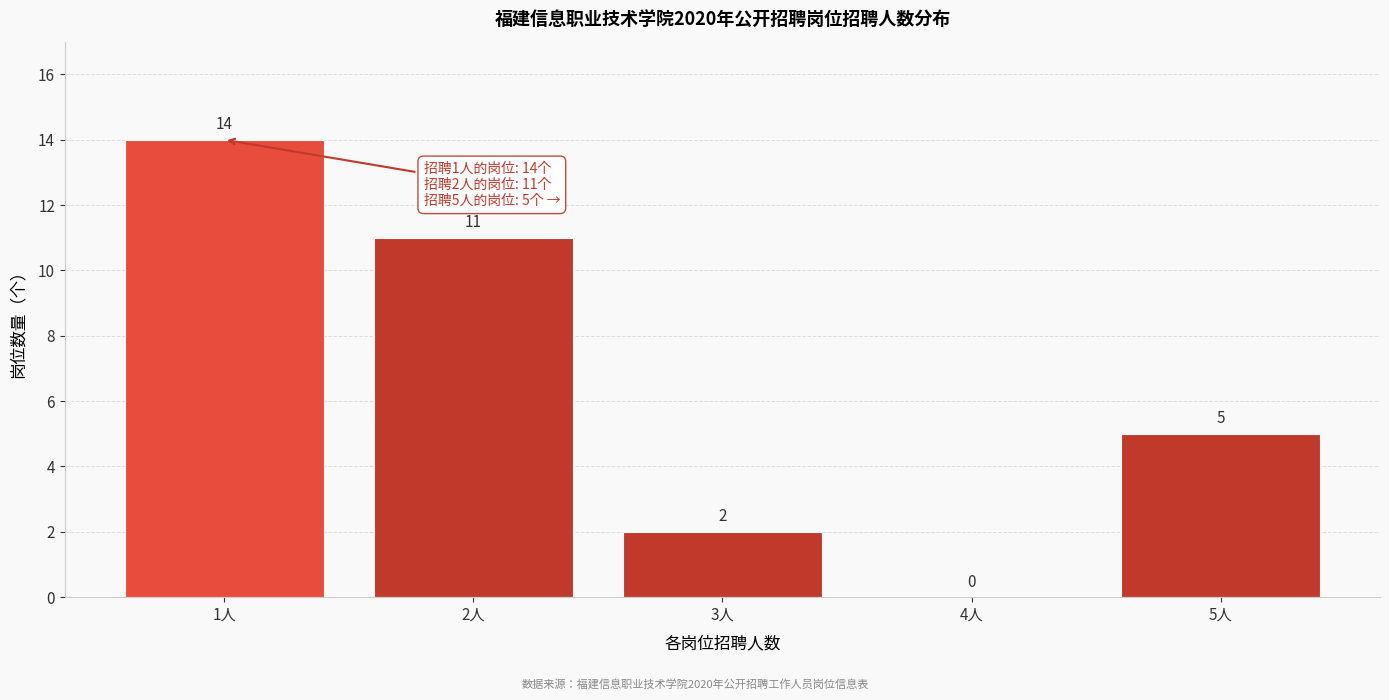

Reading left to right, list all the values displayed in this chart.

1人=14	2人=11	3人=2	4人=0	5人=5